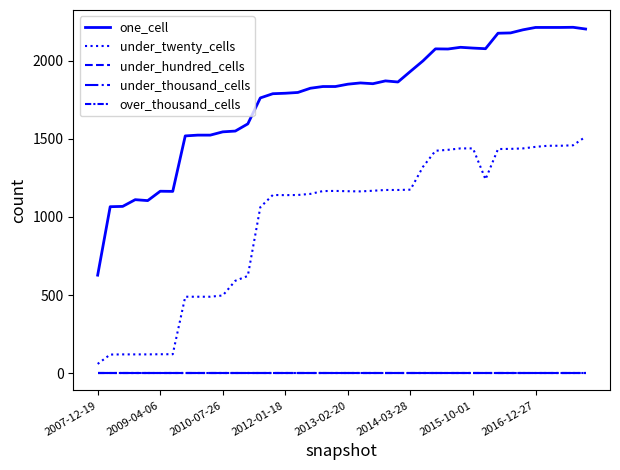

Does the chart display data point markers on the line(s)?

No